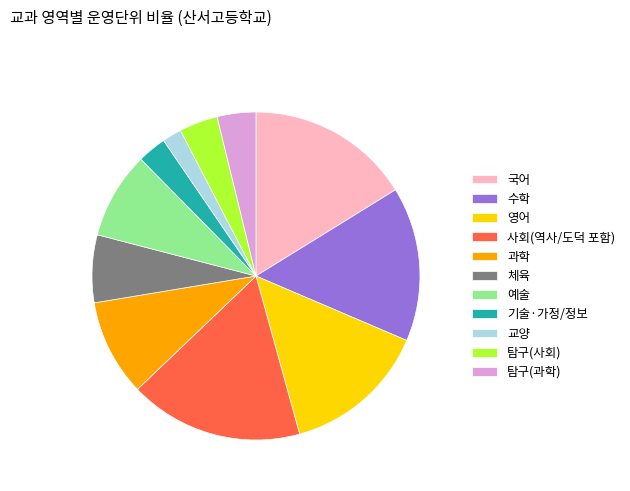

Approximately how many times larger is the value at 체육 compared to 예술?

0.8